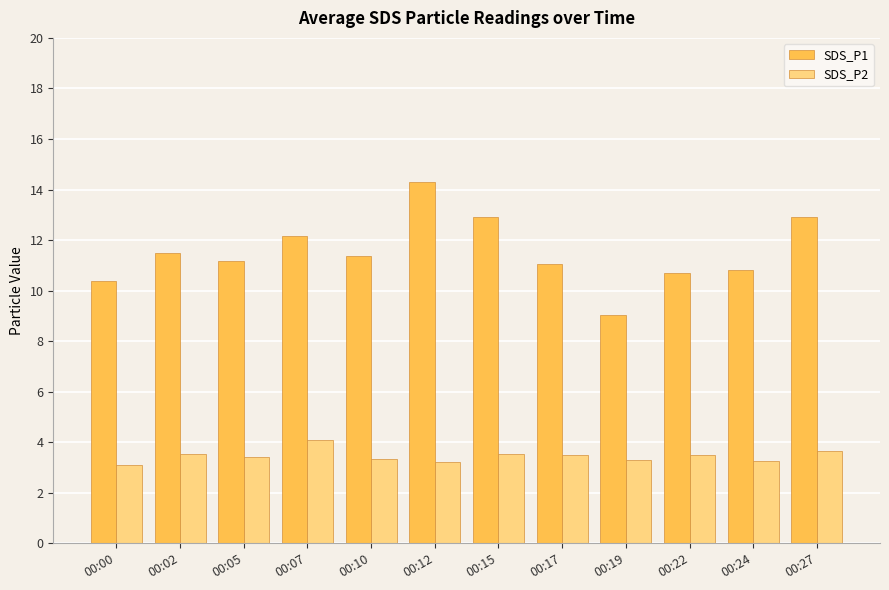

What is the value of the SDS_P1 bar at the 10th from the left?

10.7